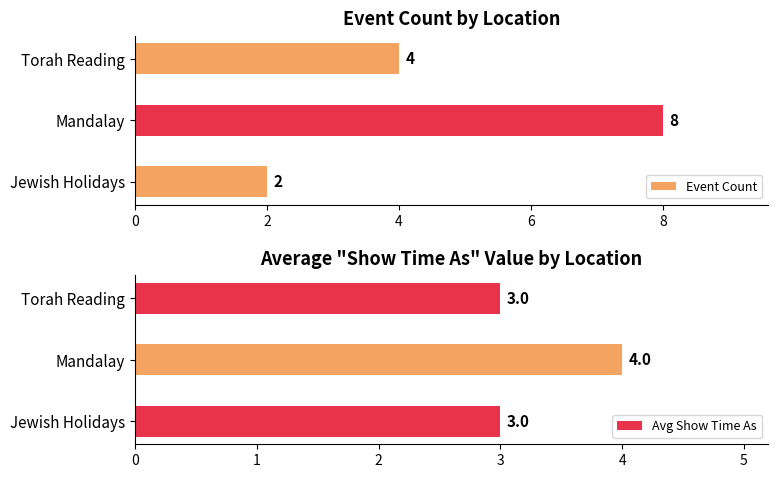

Which category has the highest value in the Avg Show Time As series?

Mandalay